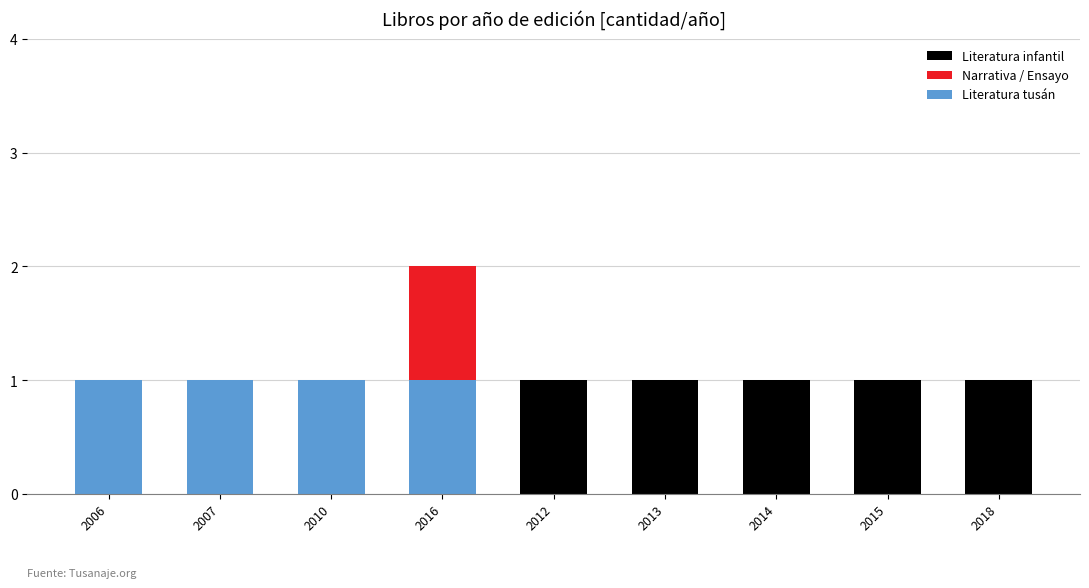

What are all the series names shown in the legend?

Literatura infantil, Narrativa / Ensayo, Literatura tusán